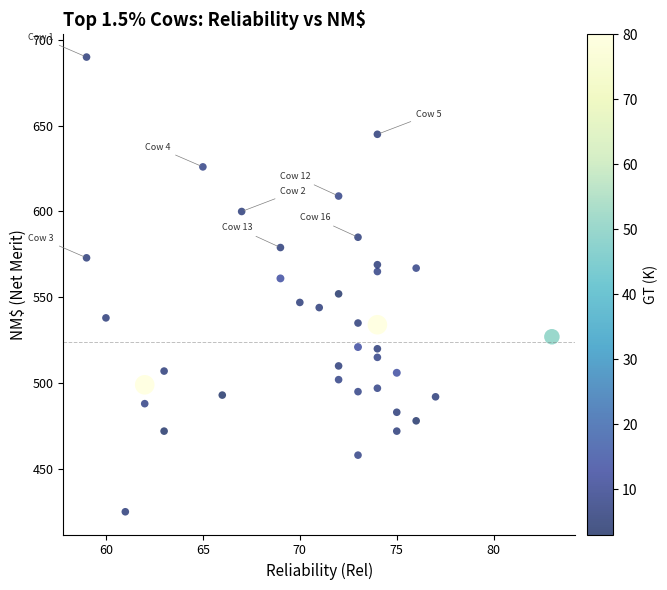

What is the range of X values (max minus min)?

24